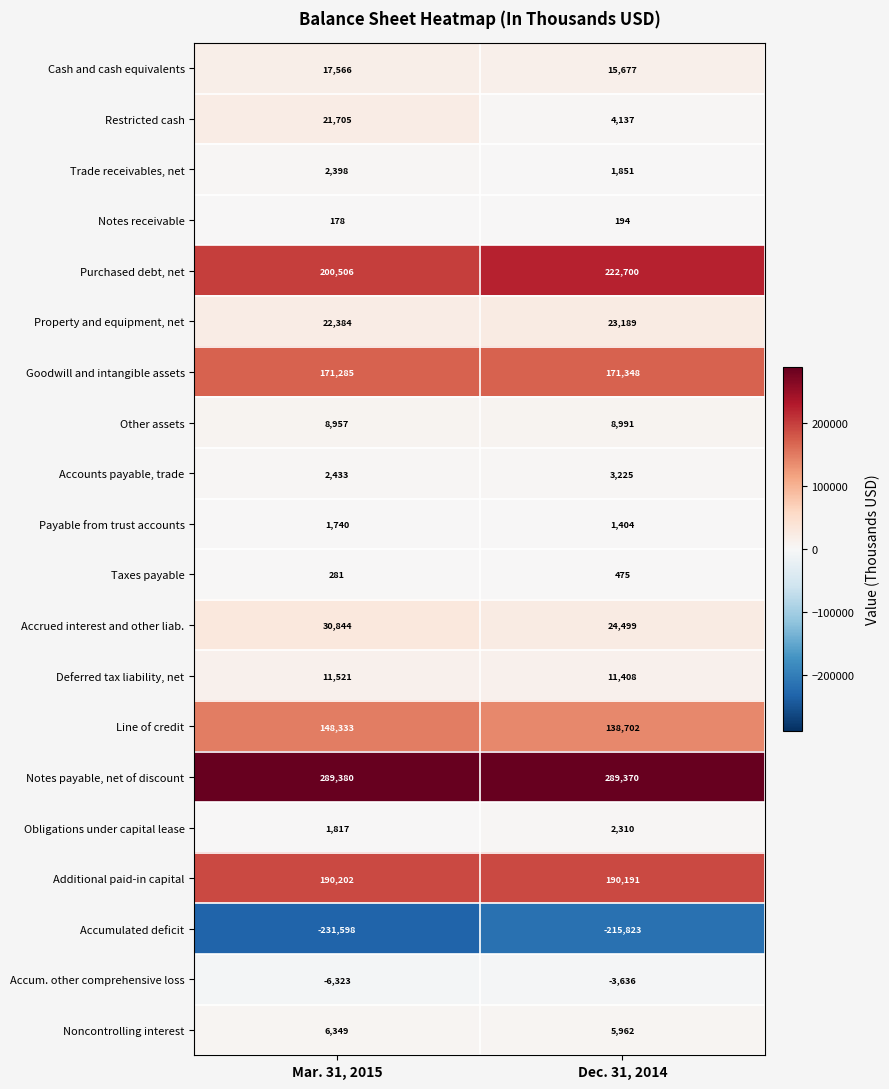

True or false: Cash and cash equivalents has a value of 15677 at Dec. 31, 2014.

True